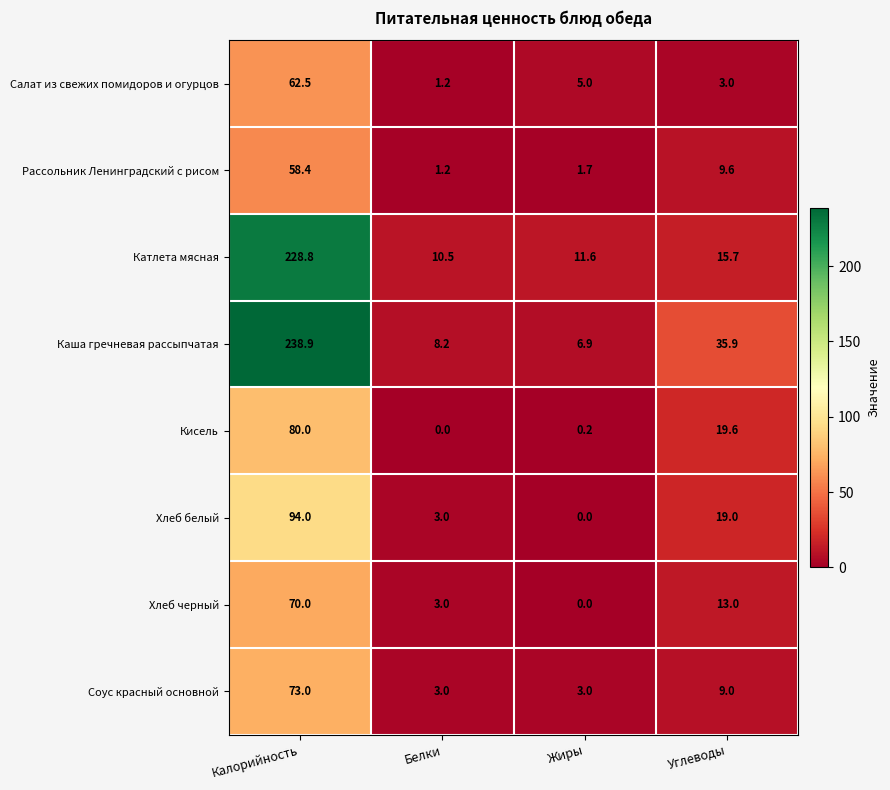

Count the number of categories in the chart.

4